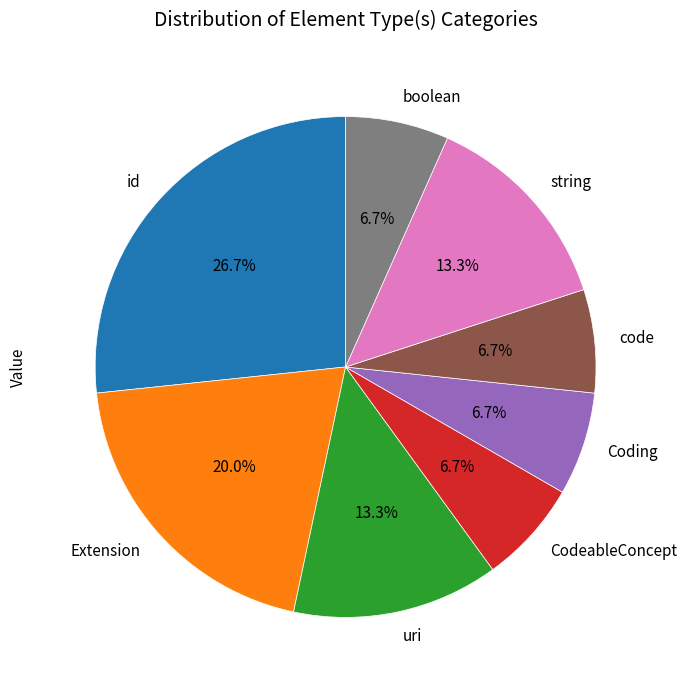

How many segments does this pie chart have?

8